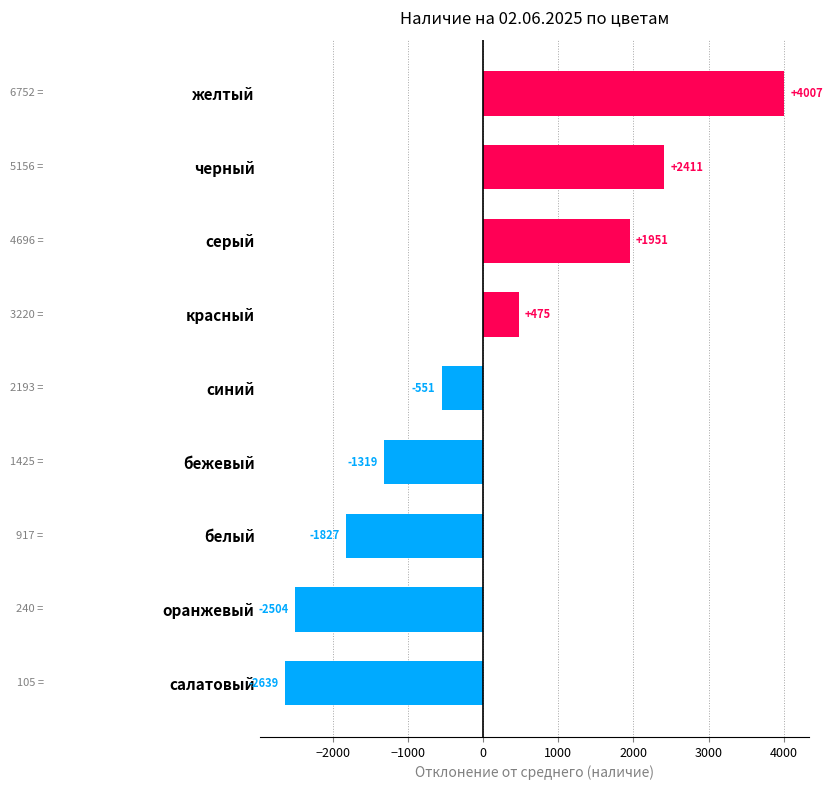

List the labels in order of value, smallest first.

салатовый, оранжевый, белый, бежевый, синий, красный, серый, черный, желтый